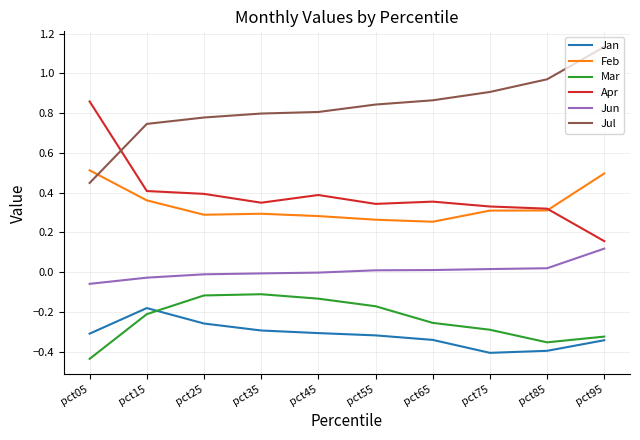

Is it true that Mar equals -0.2 at pct75?

False